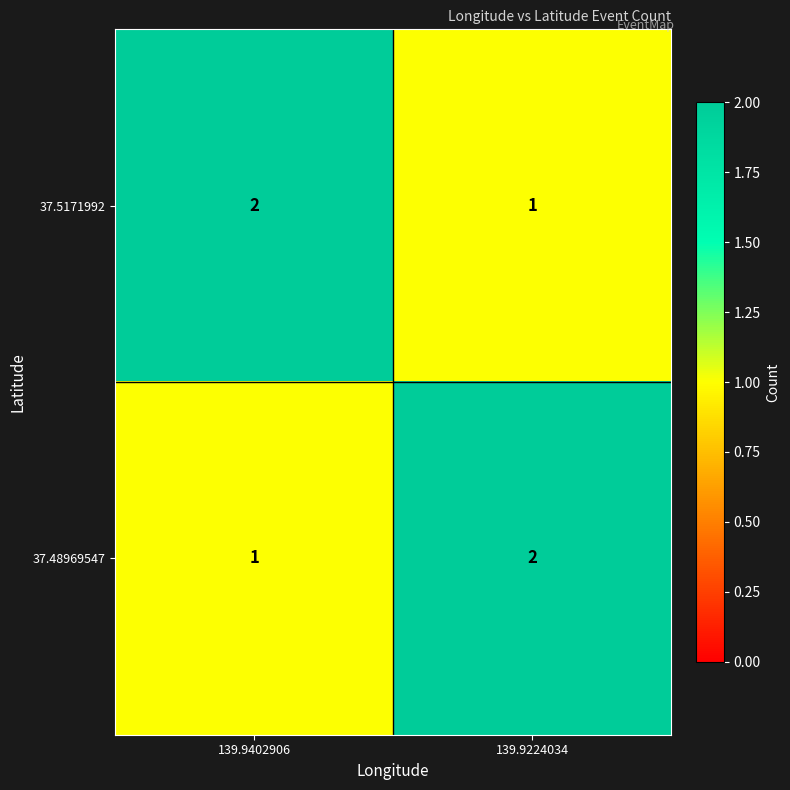

What is the total value across all series at 139.9224034?

3